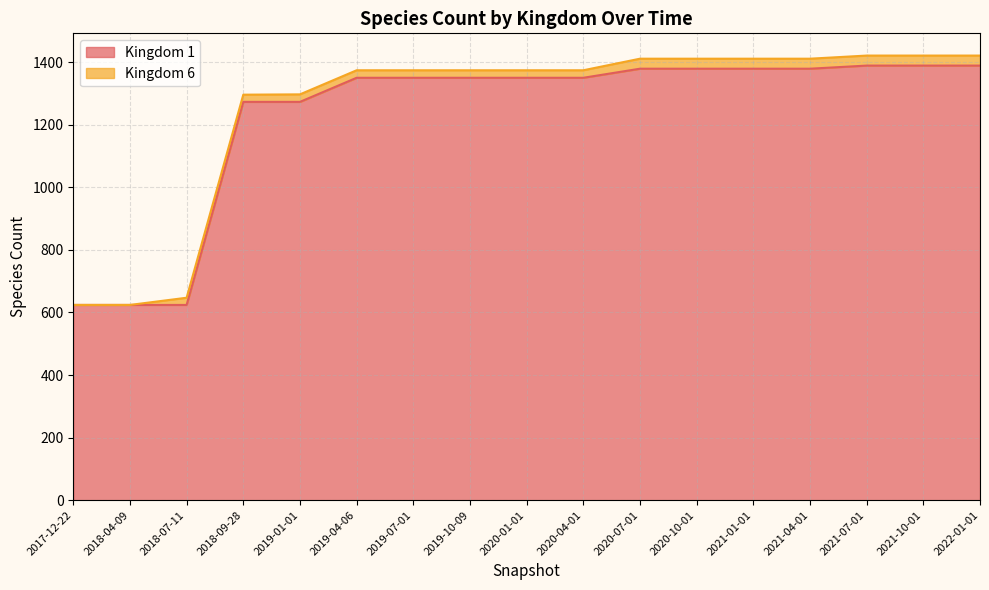

Count the number of values greater than 1350.

7